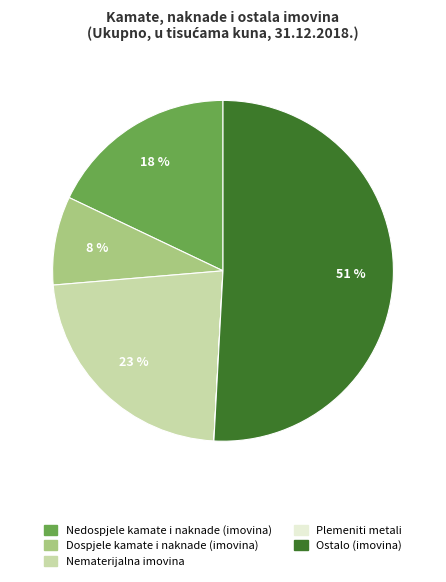

Which category has the biggest portion of the pie?

Ostalo (imovina)